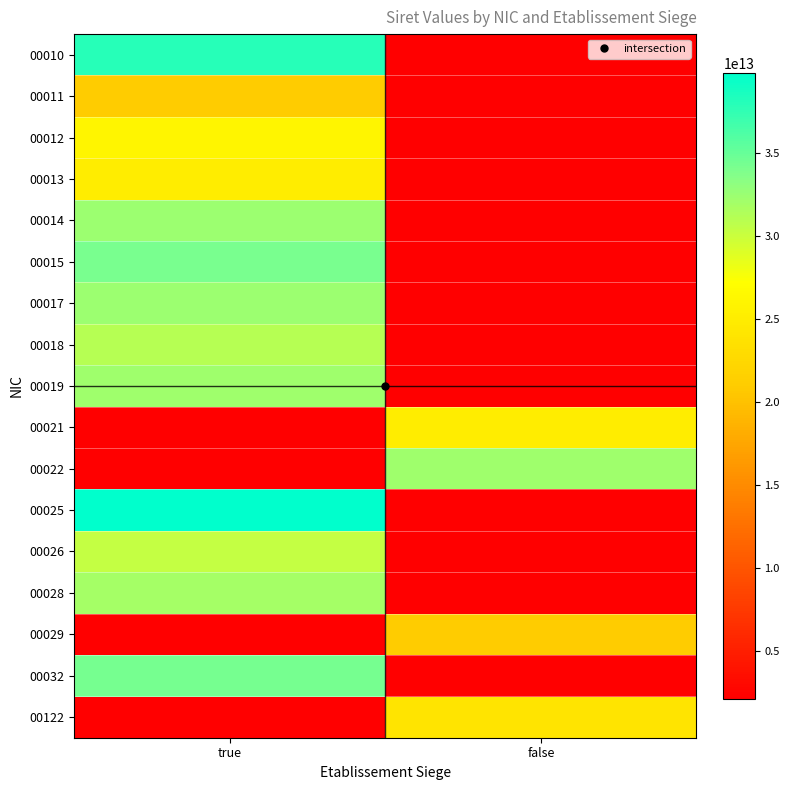

Which series changed the most between true and false?

00025